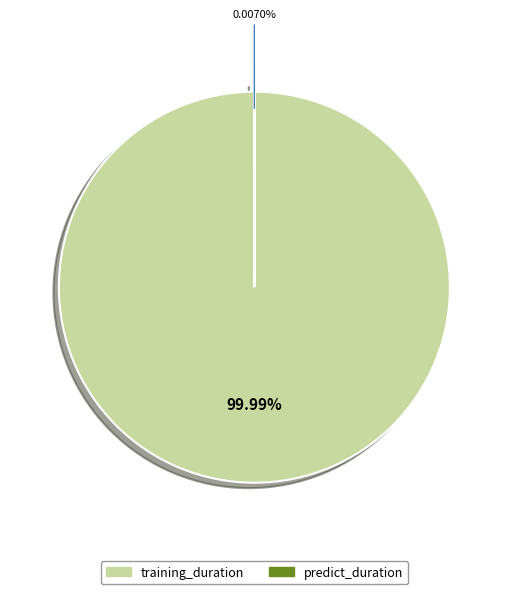

Which slice is the smallest?

predict_duration